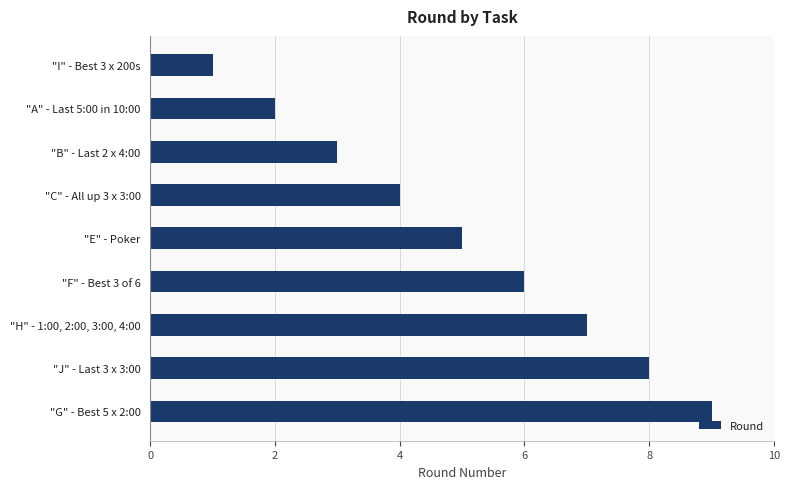

What is the label of the 4th bar from the bottom?

"F" - Best 3 of 6